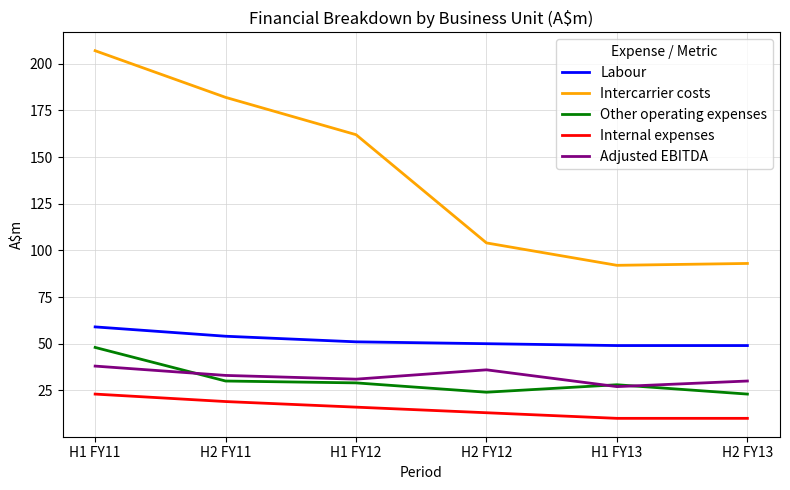

How many interior local peaks does the Adjusted EBITDA series have?

1